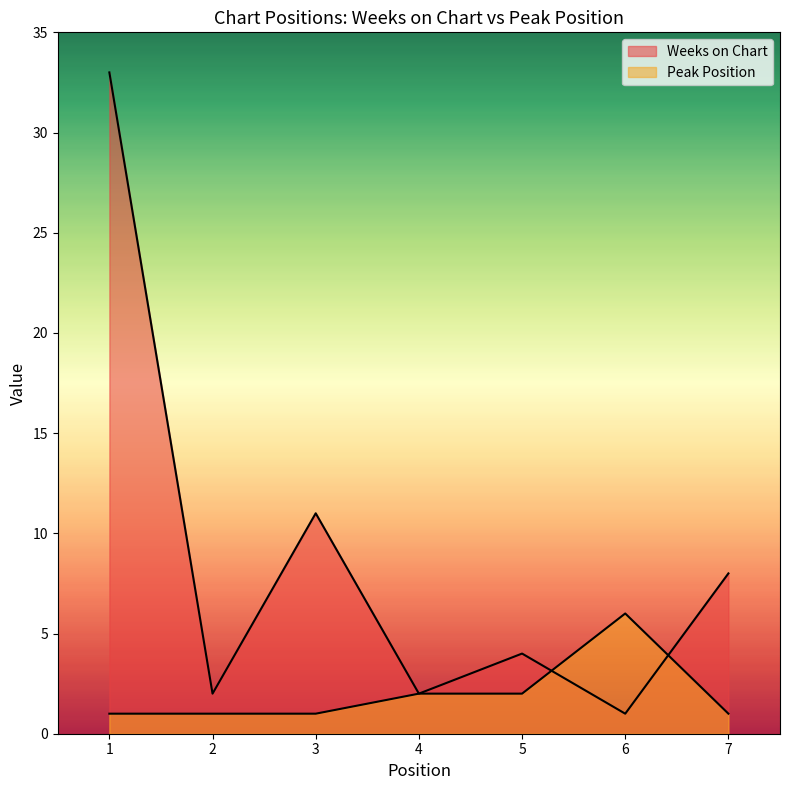

How many lines are shown in the chart?

2